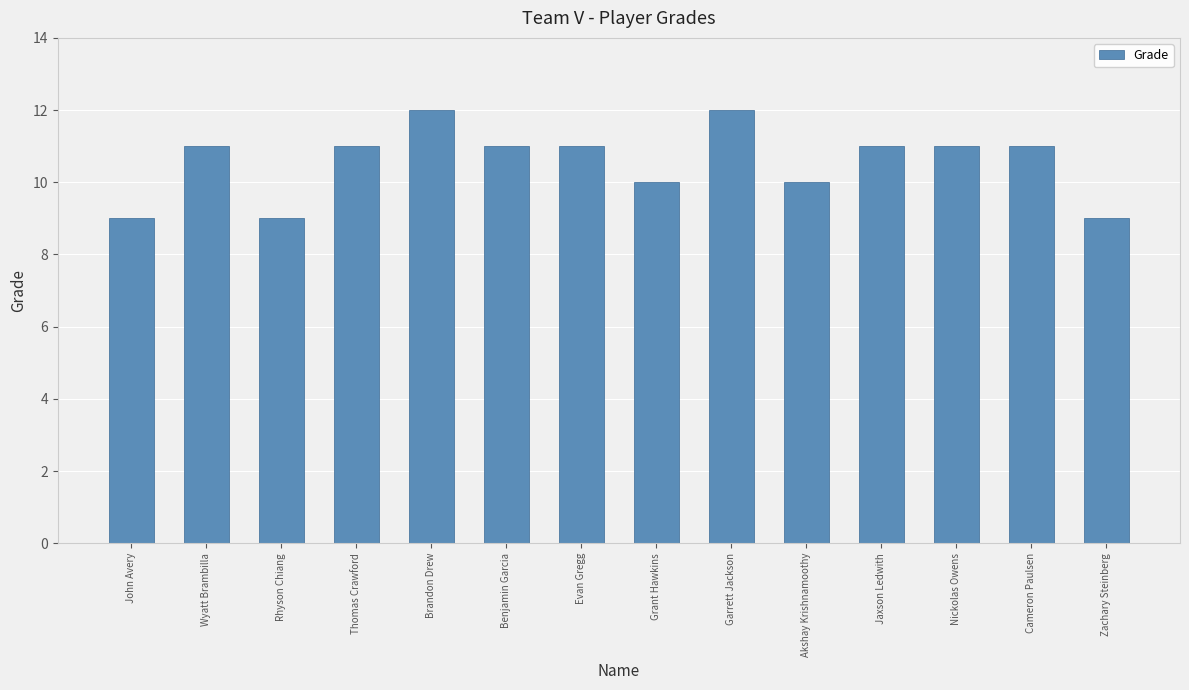

The value at Wyatt Brambilla is 11. True or false?

True